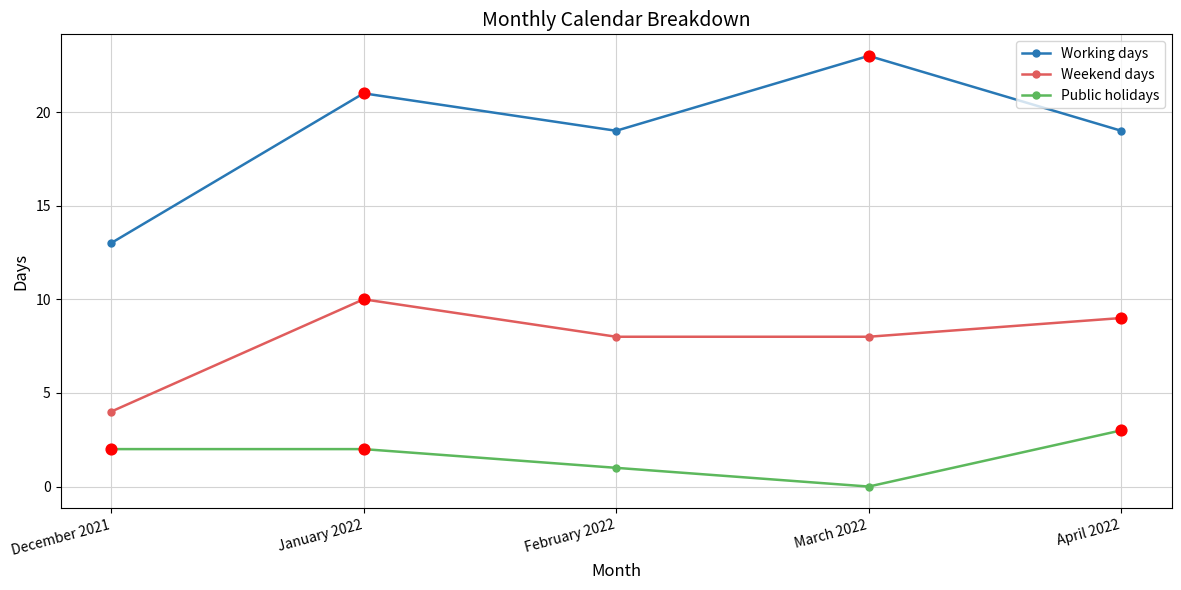

What is the spread (max minus min) of values at April 2022?

16